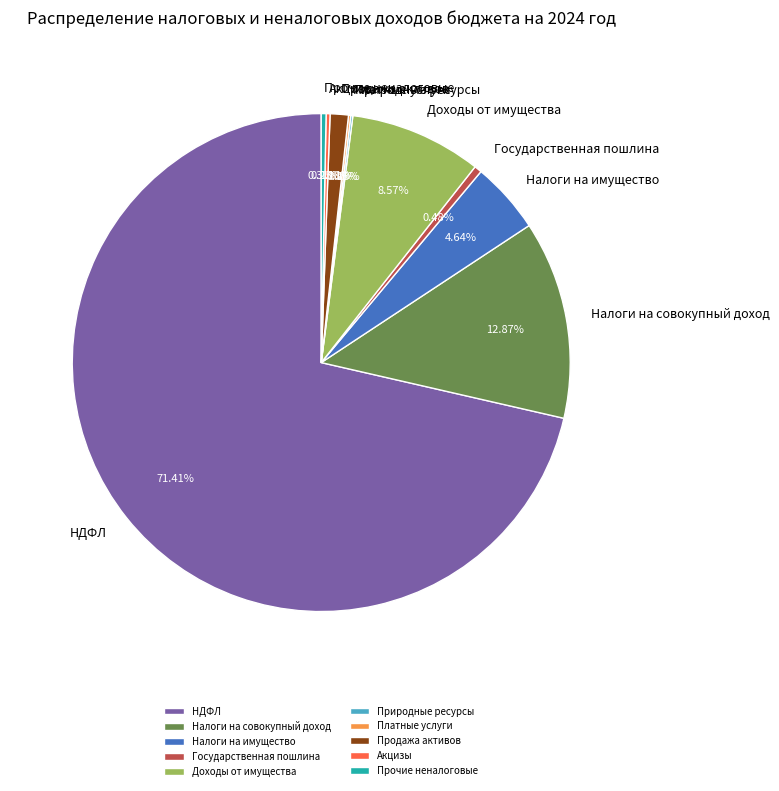

Which category has the biggest portion of the pie?

НДФЛ